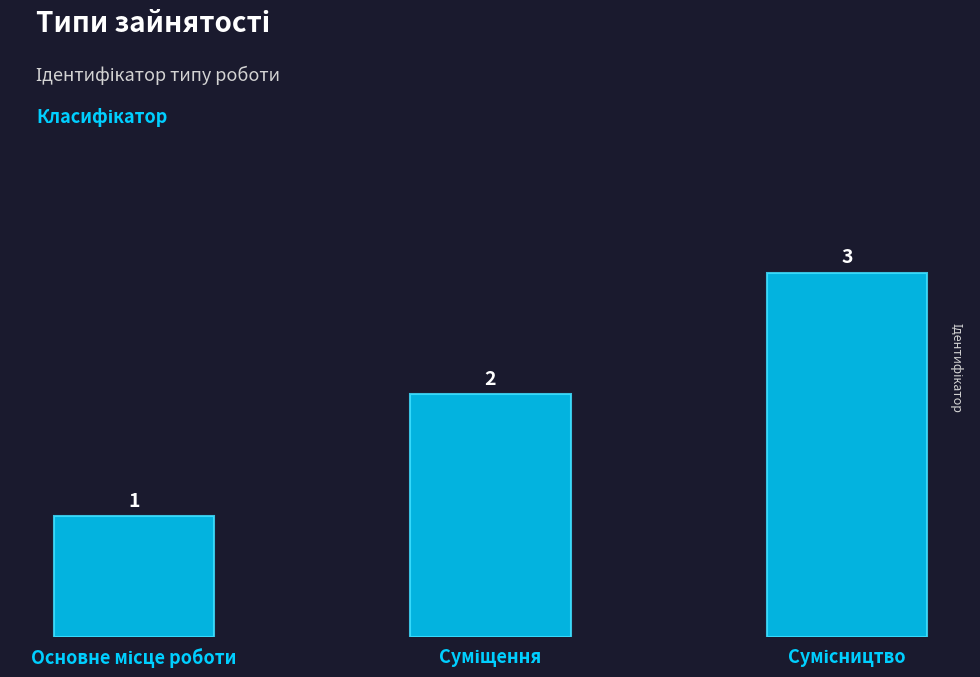

How many data points are less than 2?

1